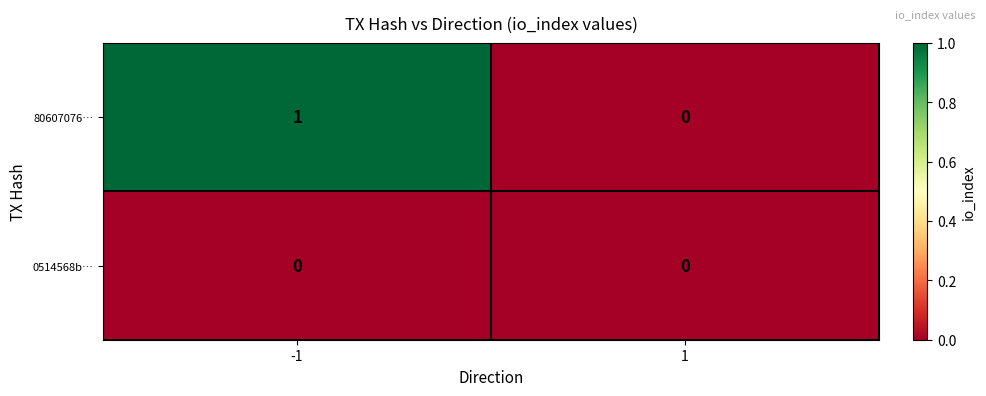

Which label corresponds to the largest value in the chart?

-1